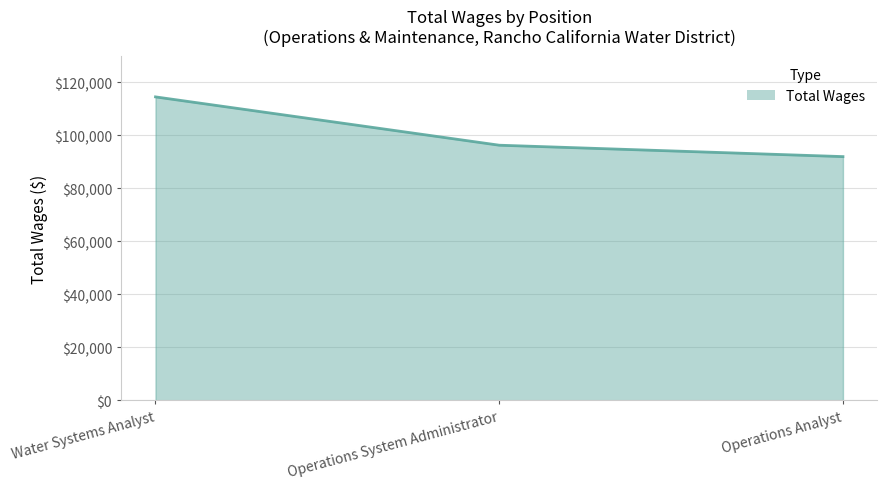

Reading left to right, extract all data points from this chart.

114484	96258	91959